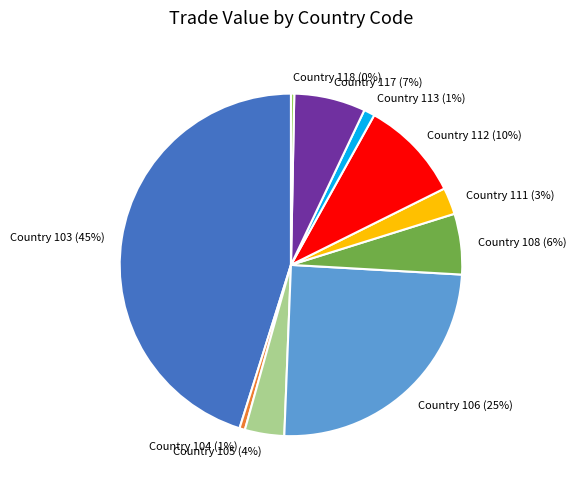

Which slice is the largest?

Country 103